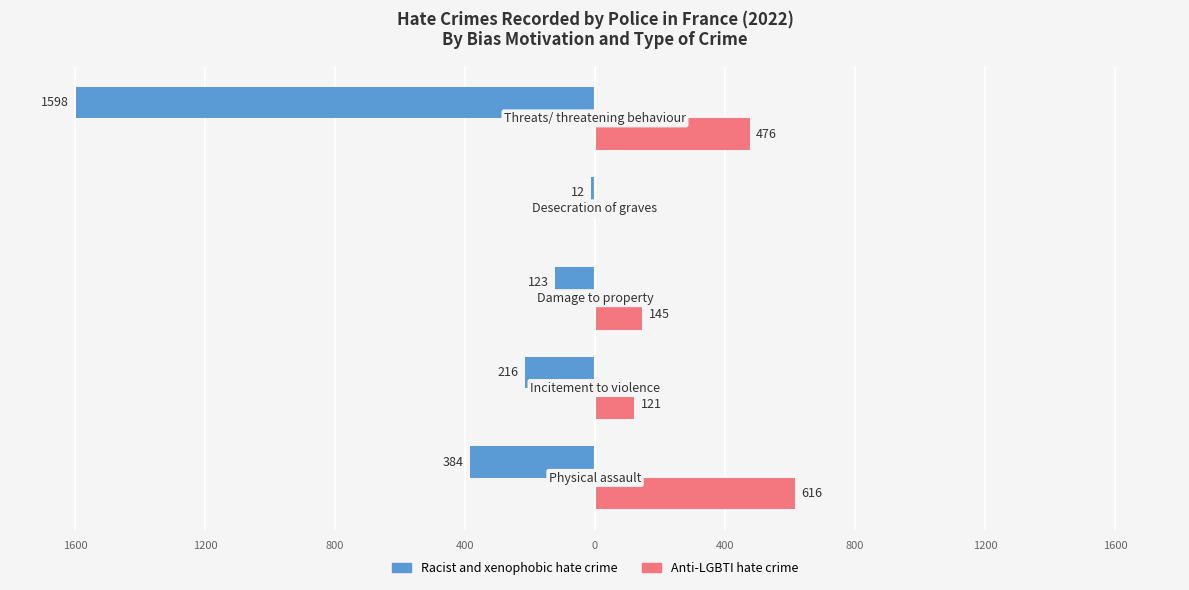

What is the value of the Racist and xenophobic hate crime bar at the 2nd from the left?

-216